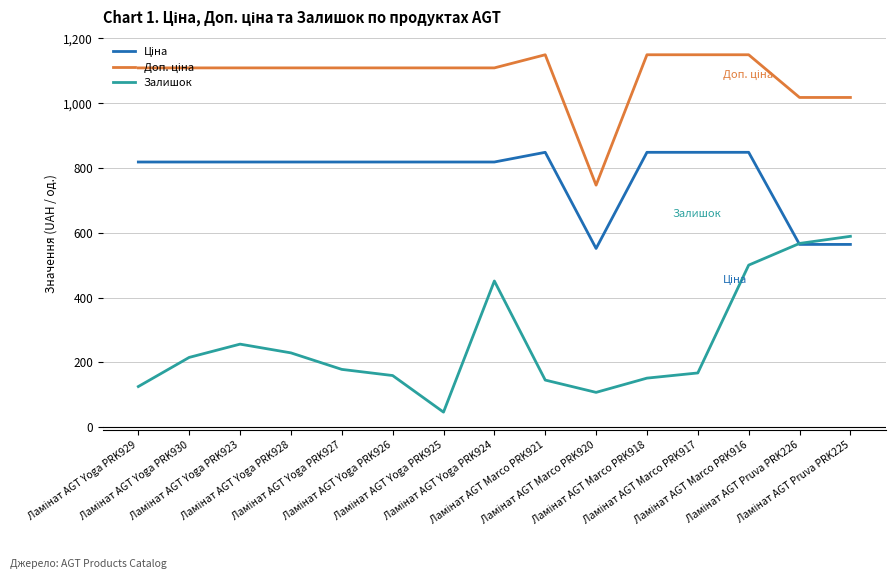

What is the smallest value displayed?

46.0